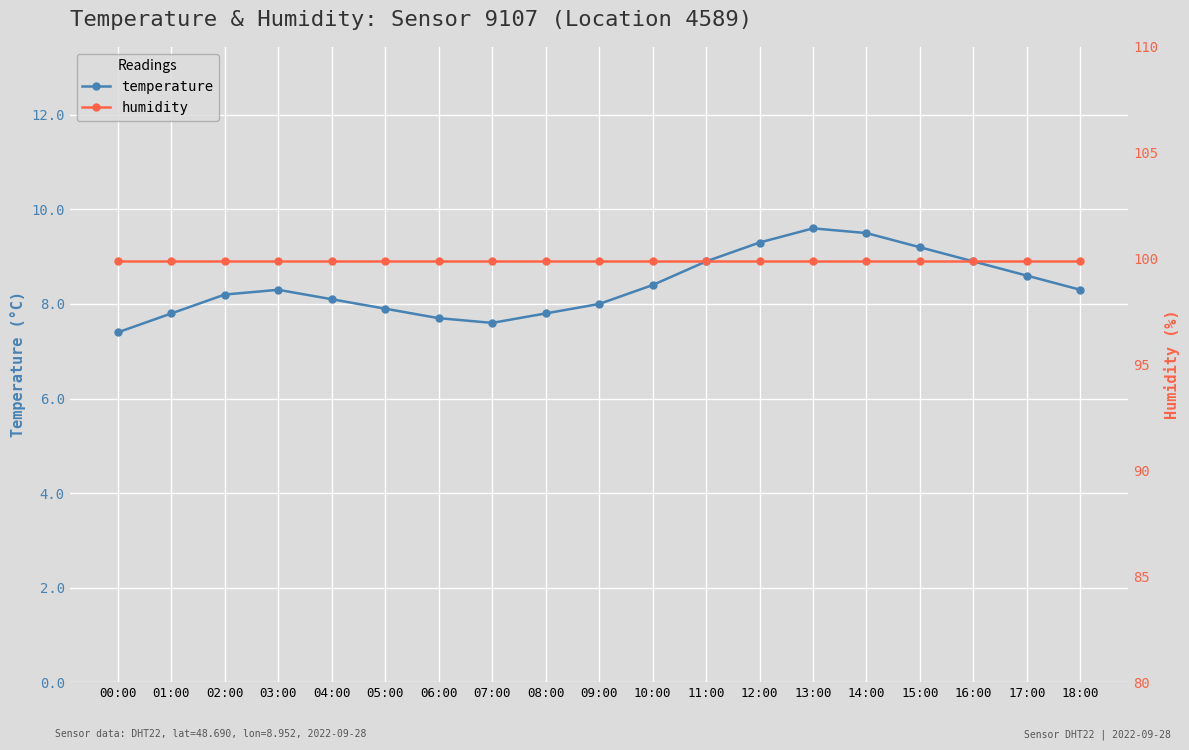

How many distinct data groups are displayed?

2